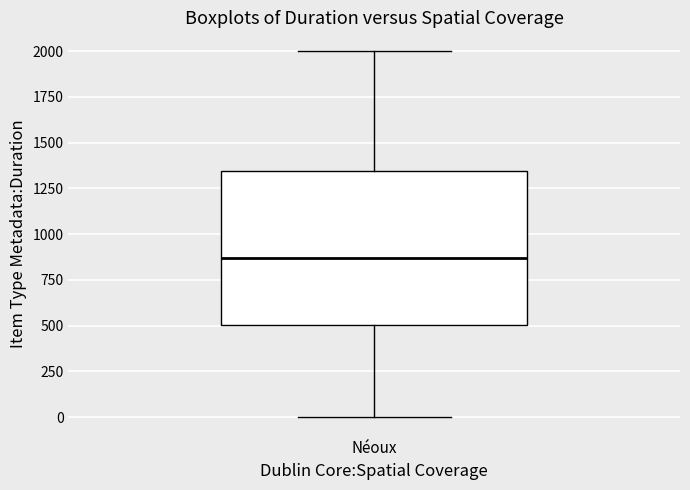

Read this box plot against the y-axis: the position of the median line, the range covered by the box, and the ends of both whiskers. The values are not printed on the chart, so give them approximately, as read against the axis.

median 850, box 500 to 1350, whiskers 0 to 2000